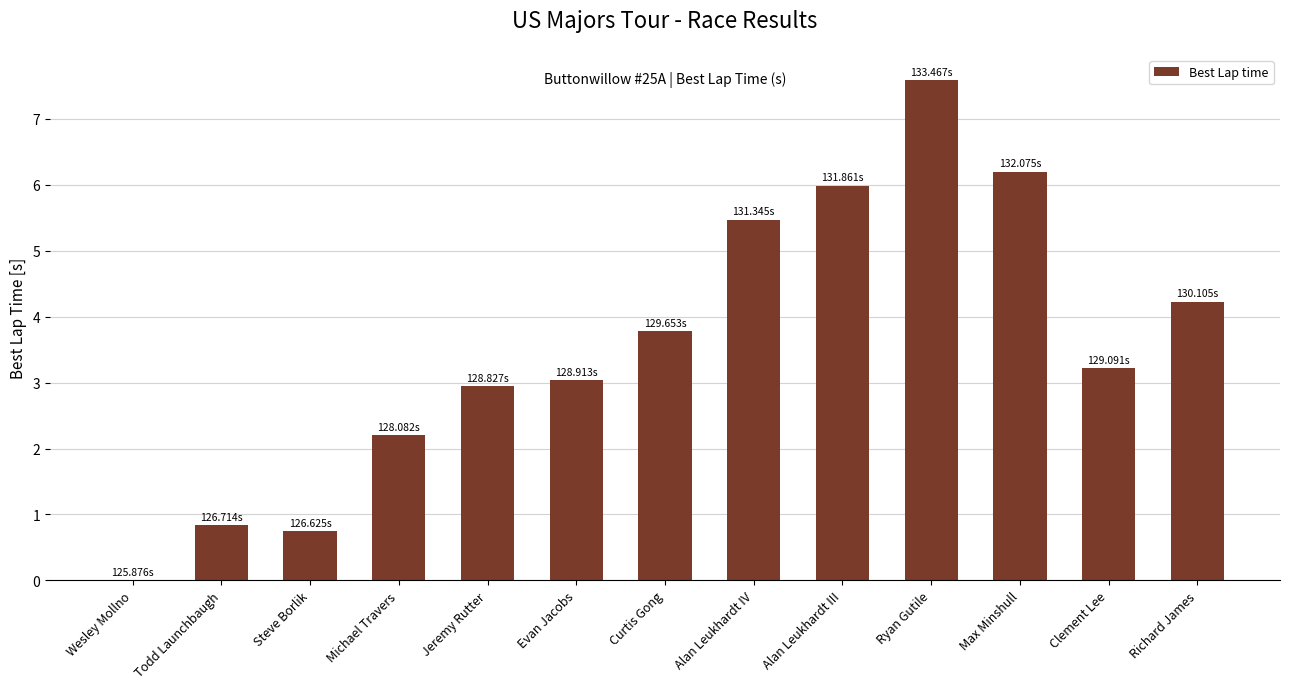

What is the change in value from Steve Borlik to Alan Leukhardt IV?

+4.7